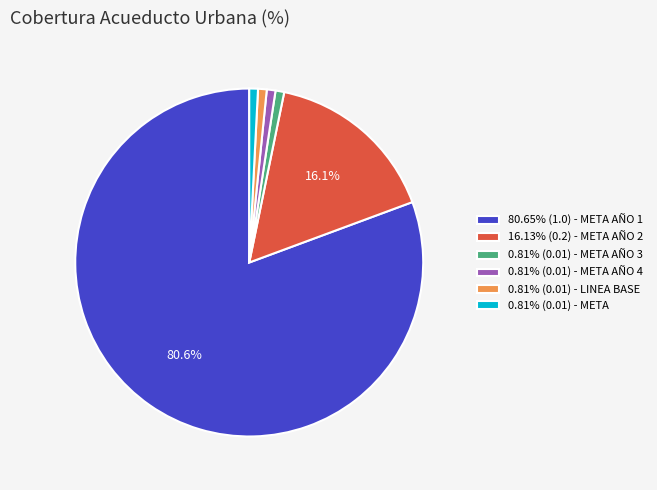

Is there any slice that represents more than half of the pie?

Yes